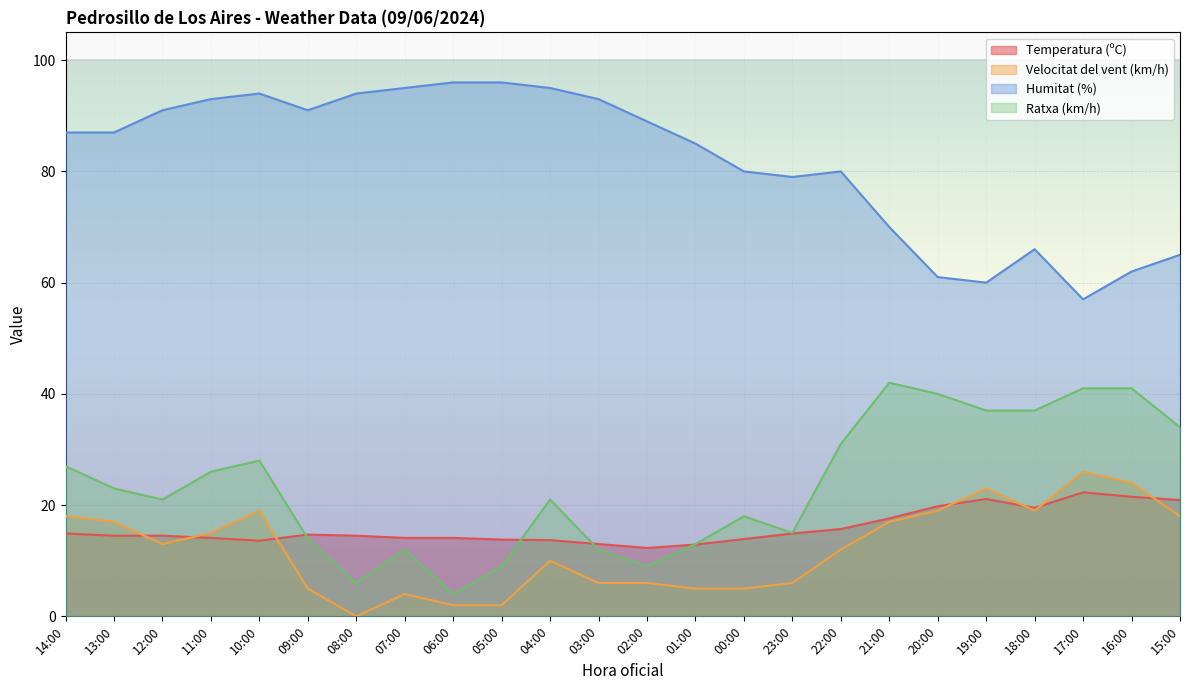

Where does the Humitat (%) series first go above 87?

12:00